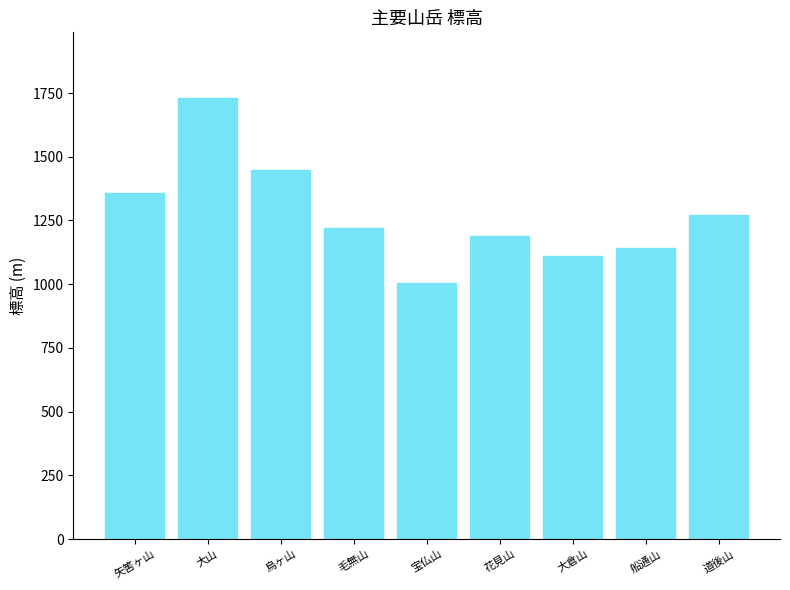

Rank the categories by value from highest to lowest.

大山, 烏ヶ山, 矢筈ヶ山, 道後山, 毛無山, 花見山, 船通山, 大倉山, 宝仏山